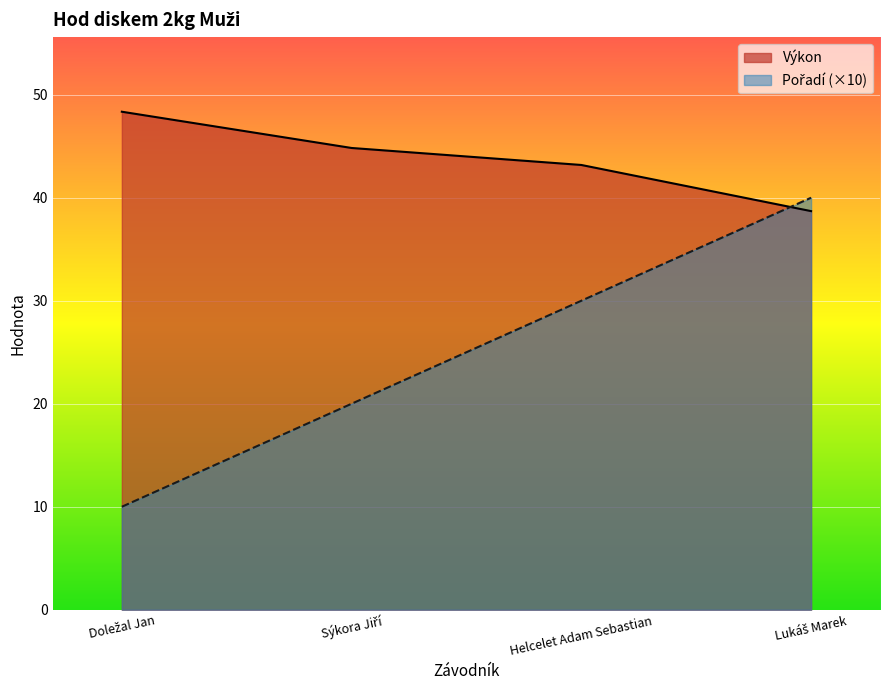

Is it true that Výkon equals 22.8 at Sýkora Jiří?

False